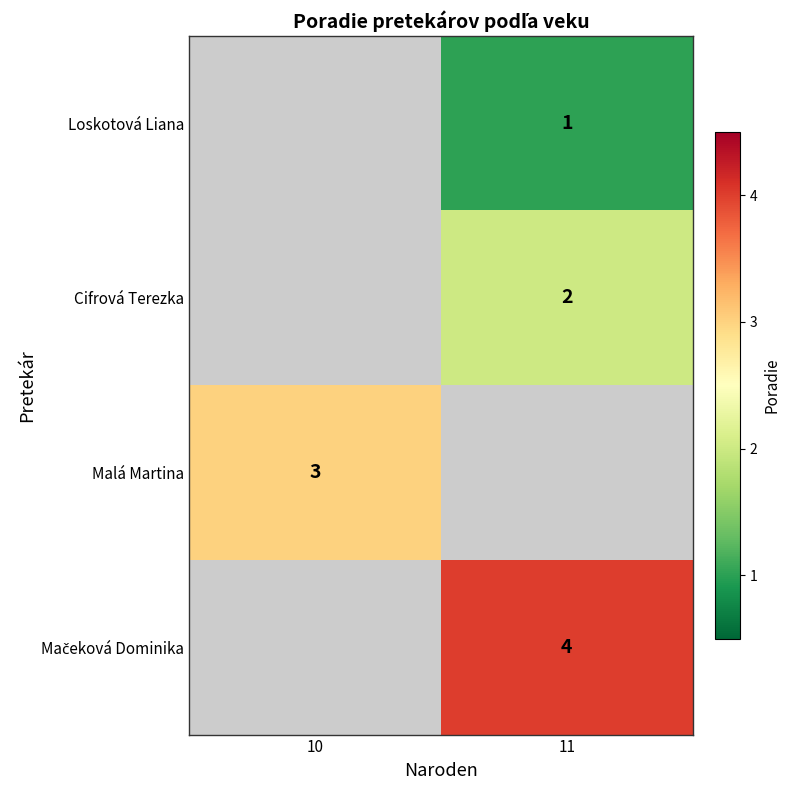

Which category has the highest value across all series?

11